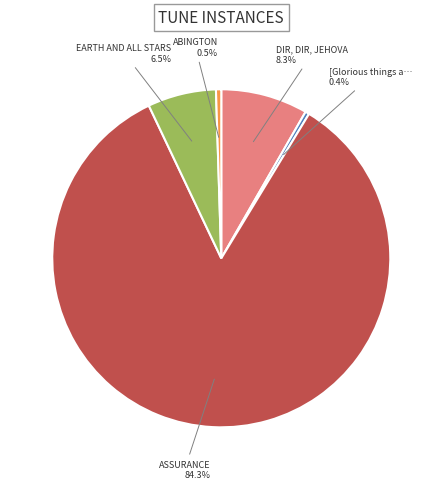

Is there a majority slice in this chart?

Yes